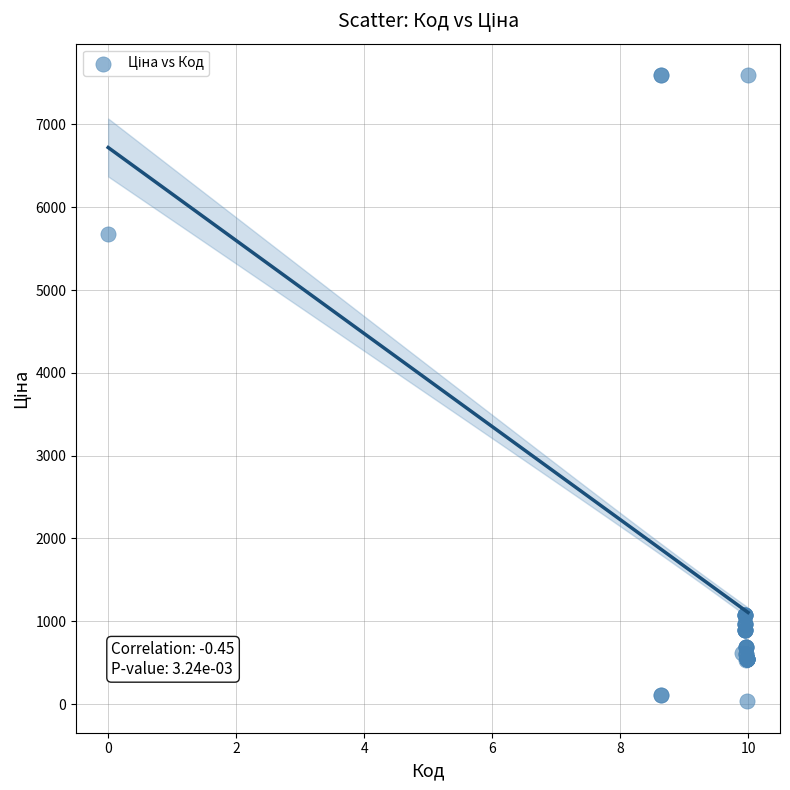

What Y value in the scatter plot is closest to 3814?

5673.8